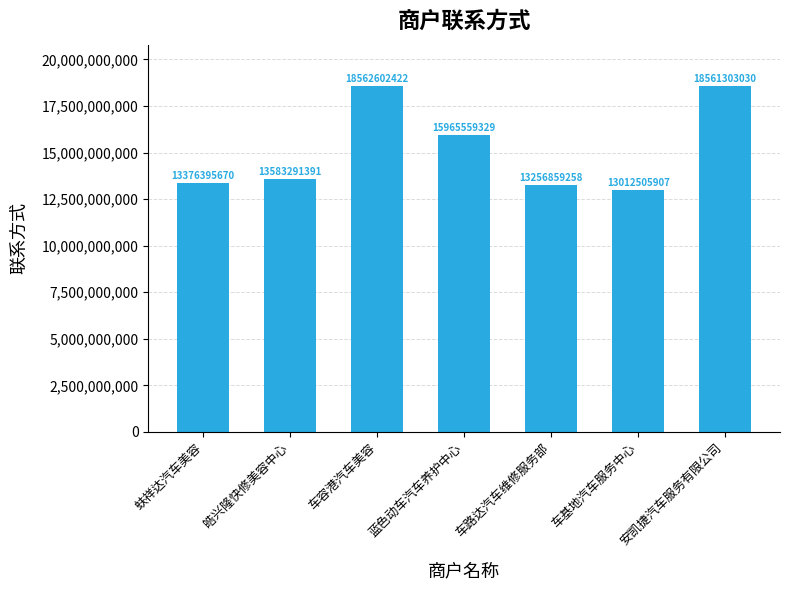

Rank the categories by value from lowest to highest.

车基地汽车服务中心, 车路达汽车维修服务部, 蚨祥达汽车美容, 皓兴隆快修美容中心, 蓝色动车汽车养护中心, 安凯捷汽车服务有限公司, 车容港汽车美容